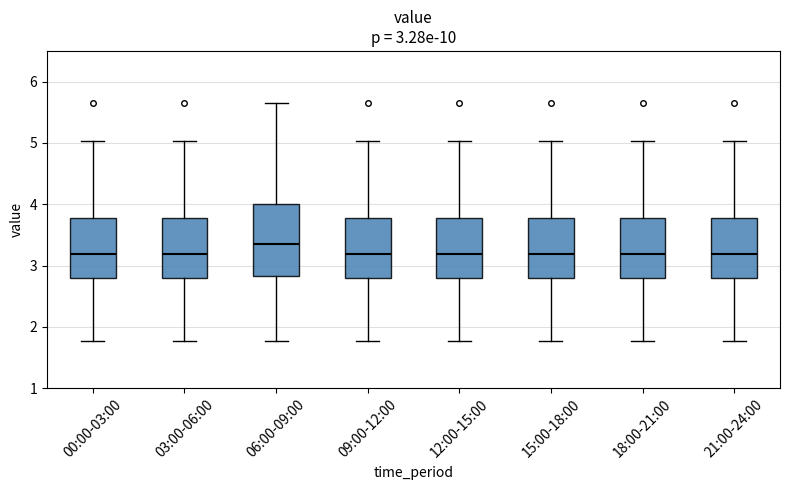

Which box's median line is the highest?

06:00-09:00